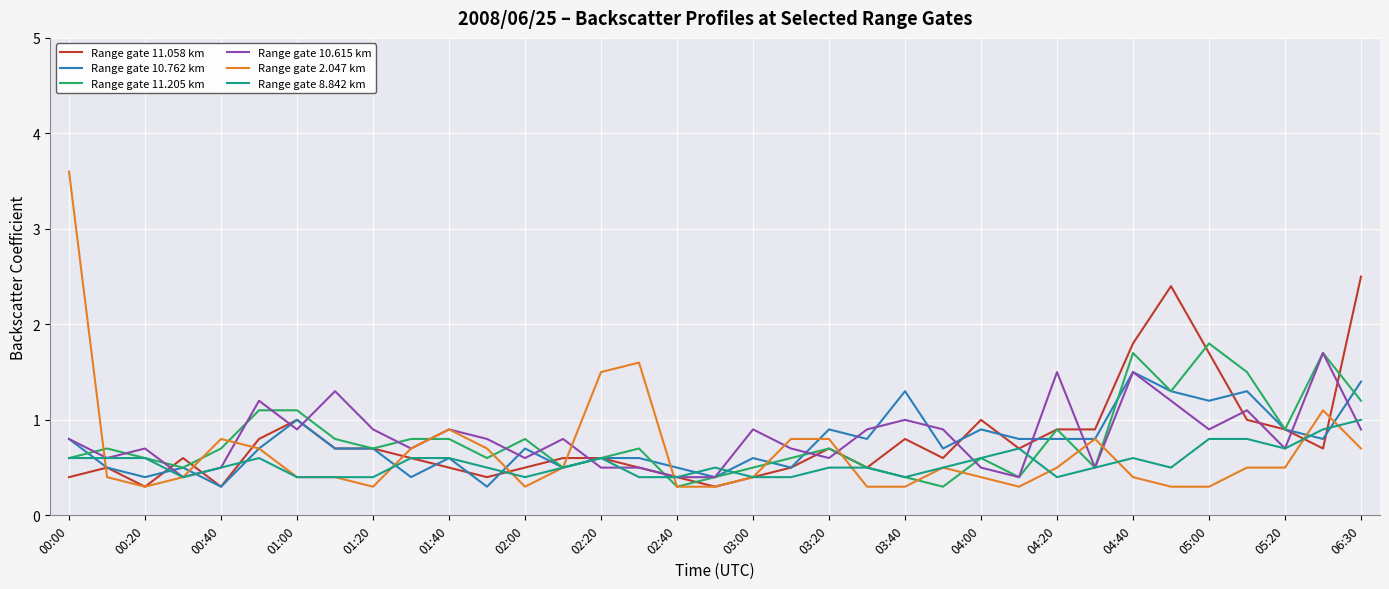

Rank the series by their maximum value, from highest to lowest.

Range gate 2.047 km, Range gate 11.058 km, Range gate 11.205 km, Range gate 10.615 km, Range gate 10.762 km, Range gate 8.842 km